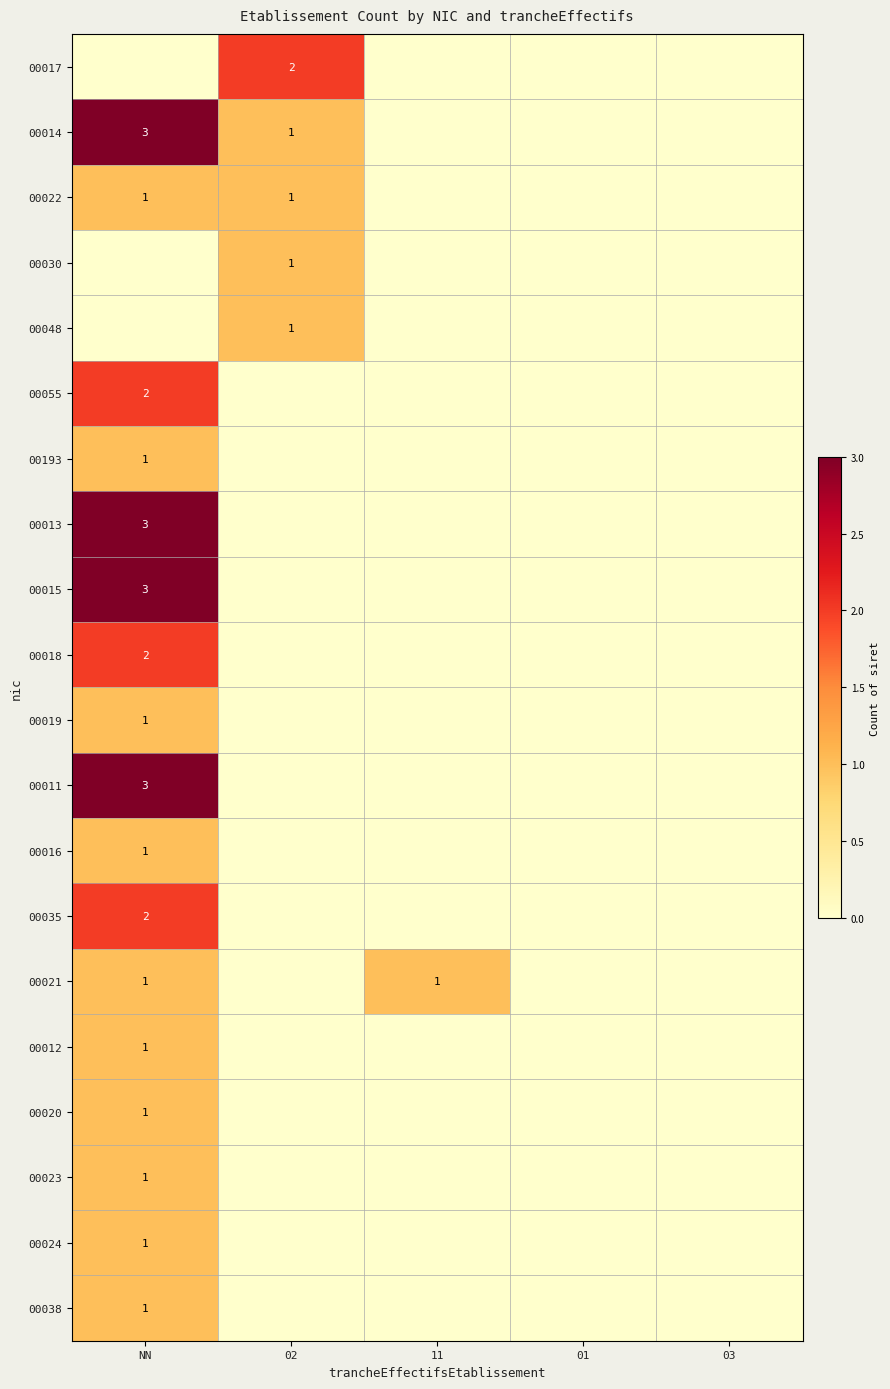

How many values in 00019 are above zero?

1